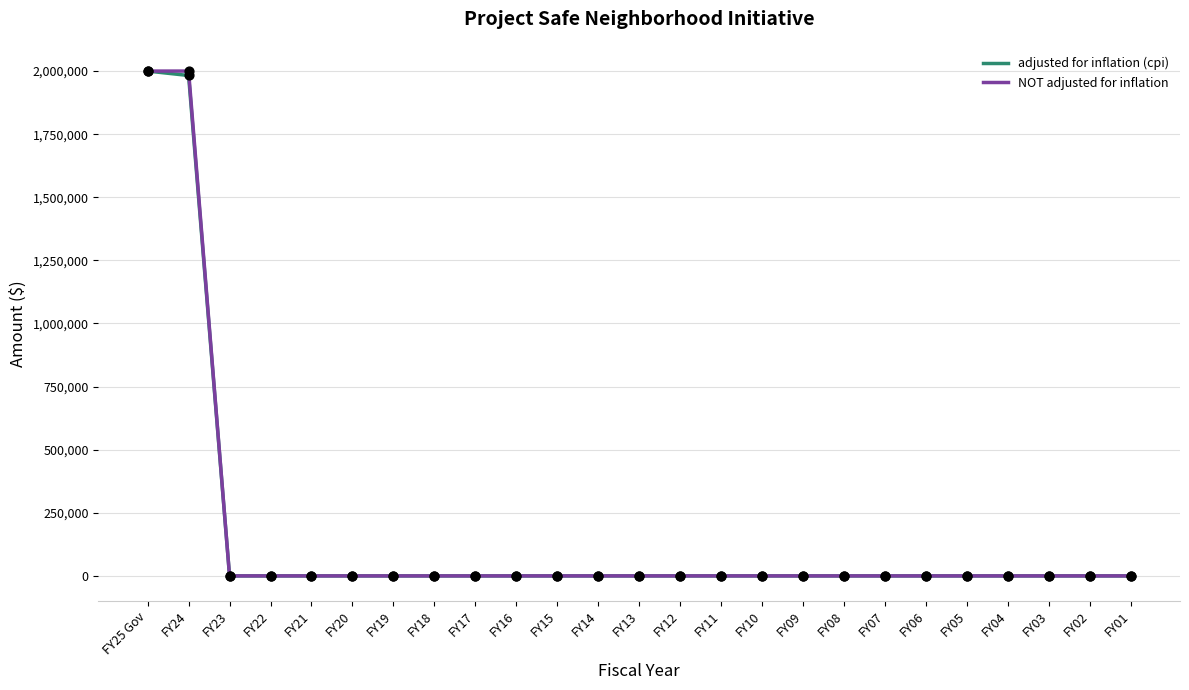

Is the value of NOT adjusted for inflation at FY06 greater than the value of adjusted for inflation (cpi) at FY25 Gov?

No